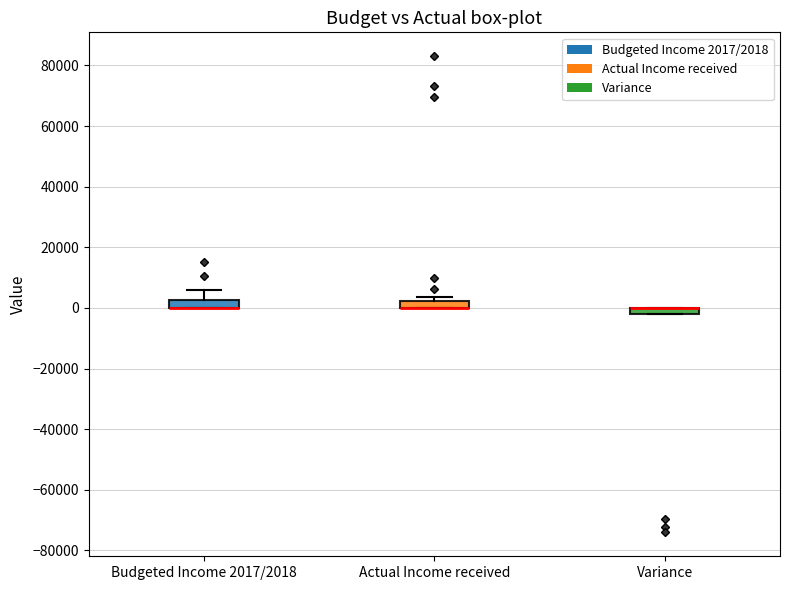

Where is the upper edge of the box for Budgeted Income 2017/2018 on the y-axis? The values are not printed on the chart, so give them approximately, as read against the axis.

2000